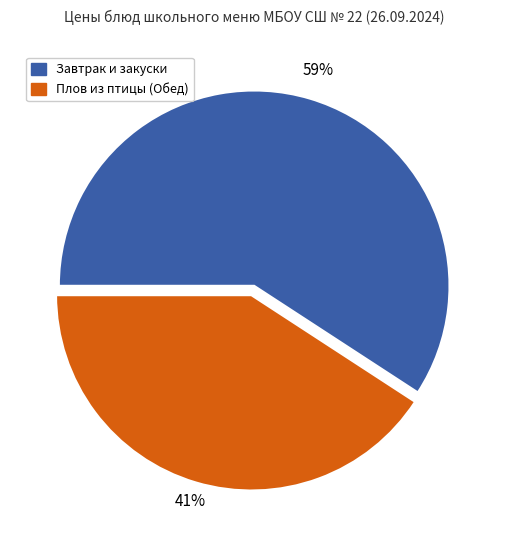

Do Плов из птицы (Обед) and Завтрак и закуски together represent more than half of the pie?

Yes